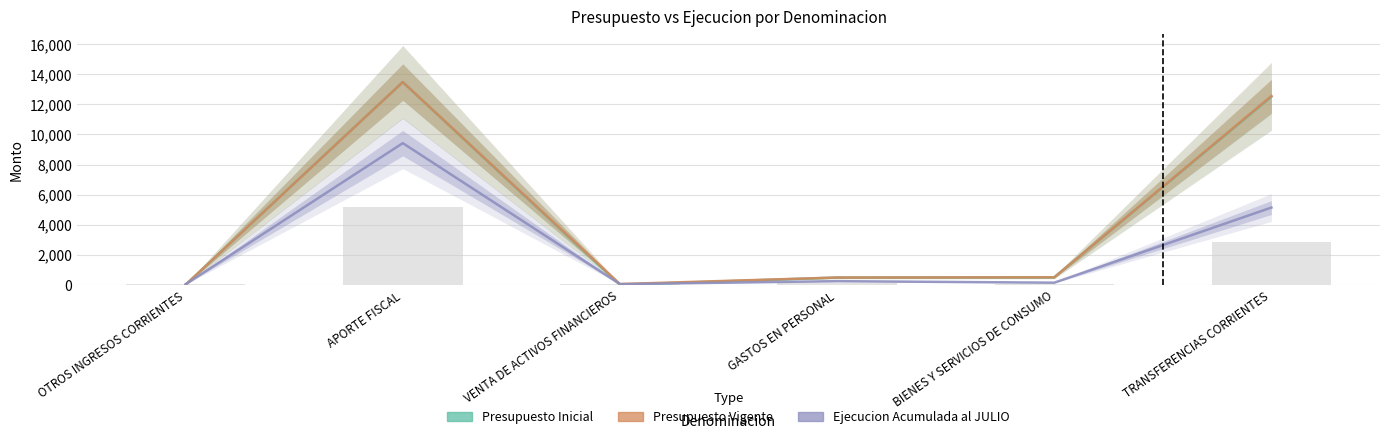

Reading left to right, transcribe all the data shown in this chart.

Presupuesto Inicial: 0	13485	0	479	494	12512
Presupuesto Vigente: 0	13485	45	479	494	12557
Ejecucion Acumulada al JULIO: 31	9423	42	238	137	5137